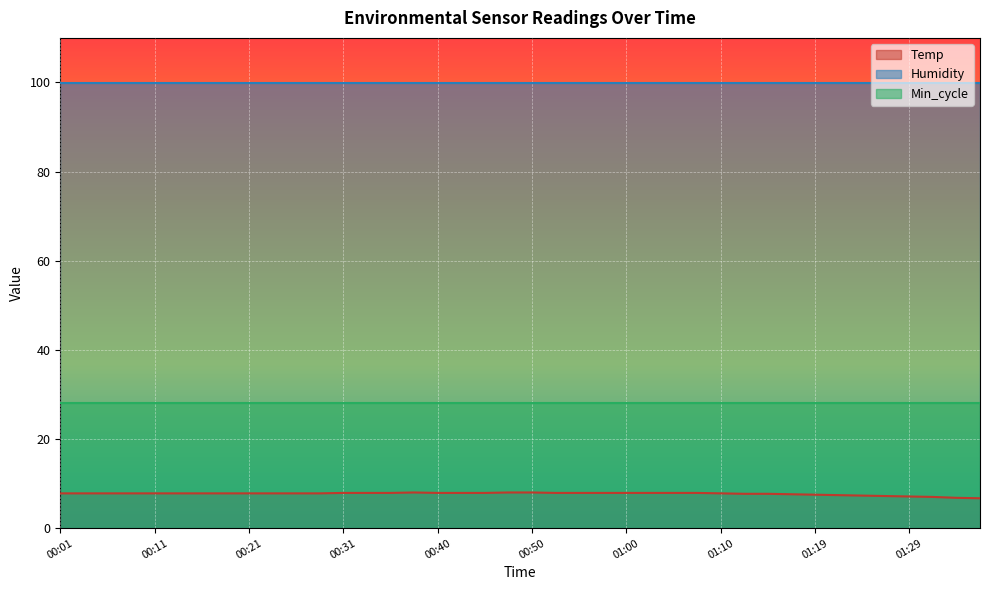

Which category has the lowest value across all series?

01:36